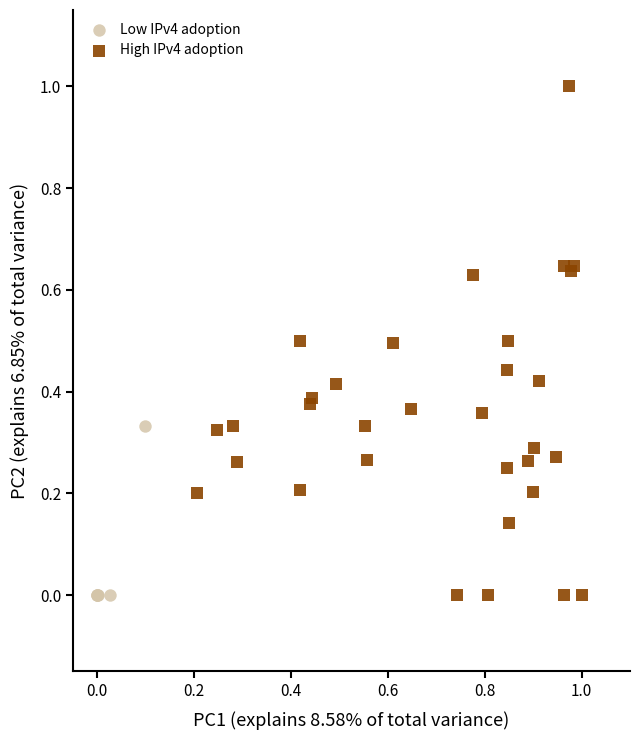

Which series has the widest spread of Y values?

High IPv4 adoption